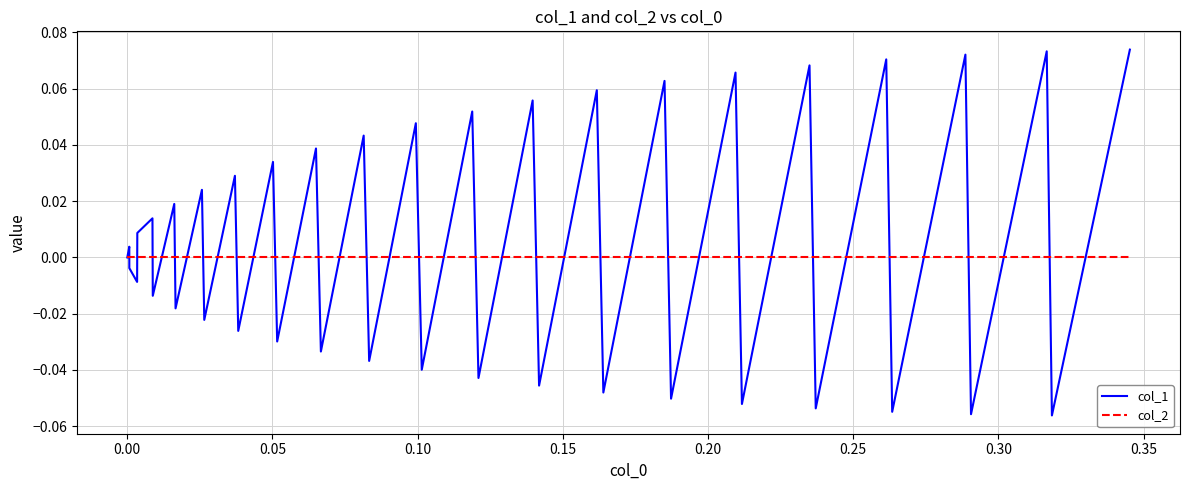

List the series in order of their overall mean, highest first.

col_1, col_2